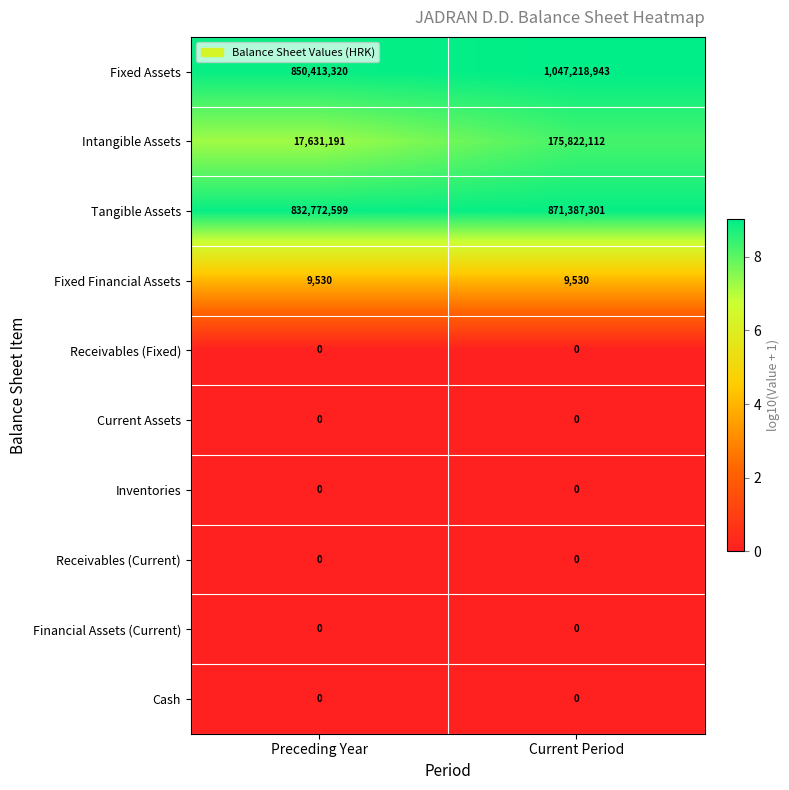

What is the approximate value of Tangible Assets at Current Period?

871387301